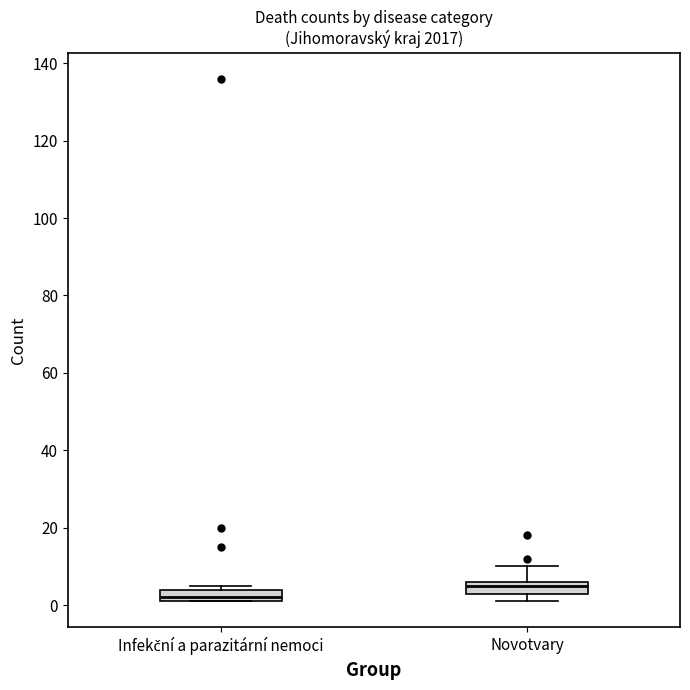

Where is the upper edge of the box for Novotvary on the y-axis? The values are not printed on the chart, so give them approximately, as read against the axis.

6